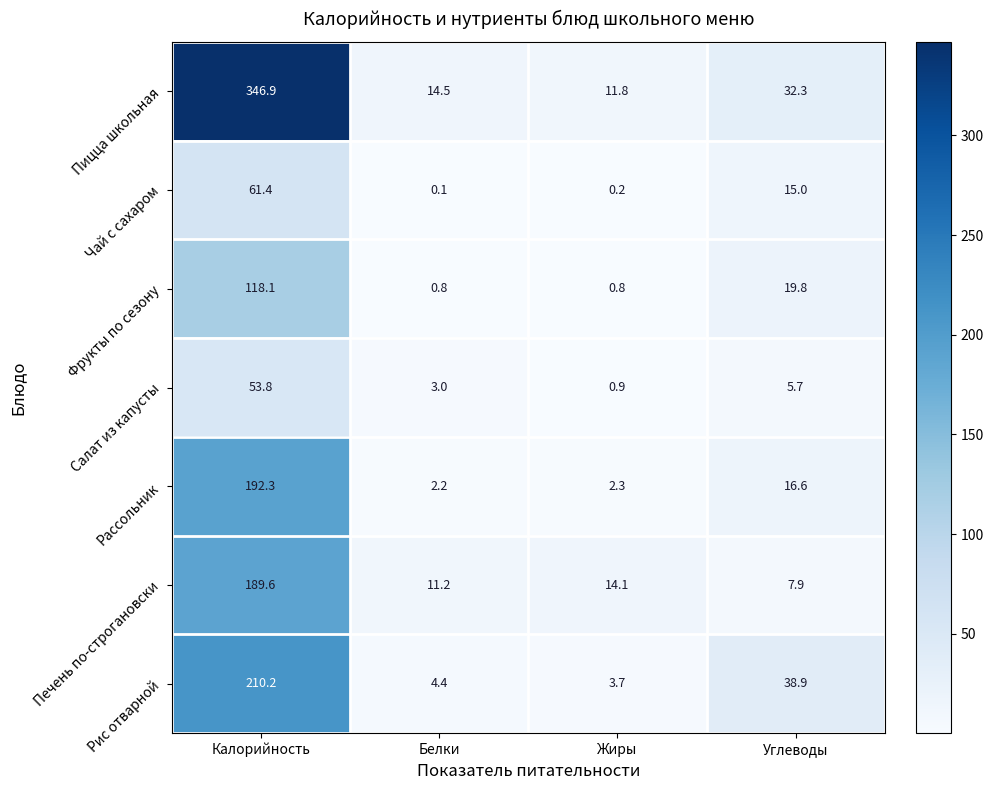

What is the difference between the maximum and minimum values in the Печень по-строгановски series?

181.7